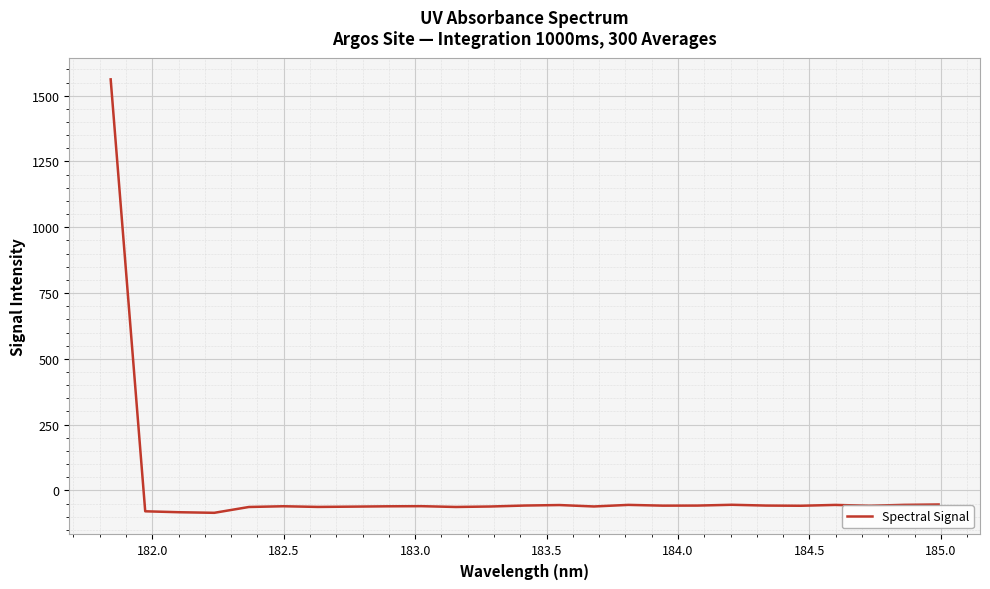

What is the difference between the maximum and second lowest values?

1645.2